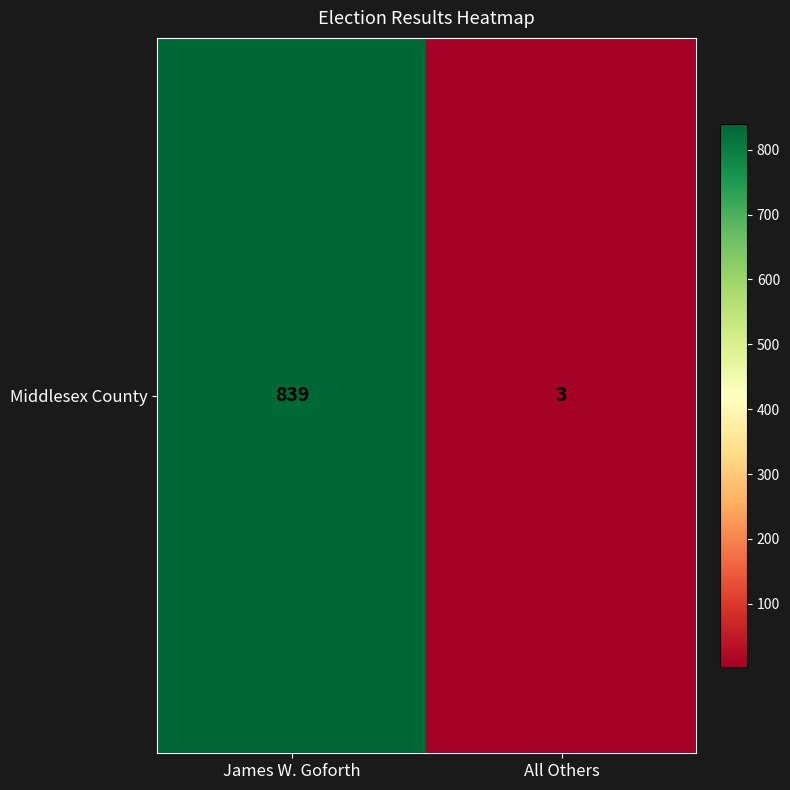

What is the ratio of the value at James W. Goforth to the value at All Others?

279.7